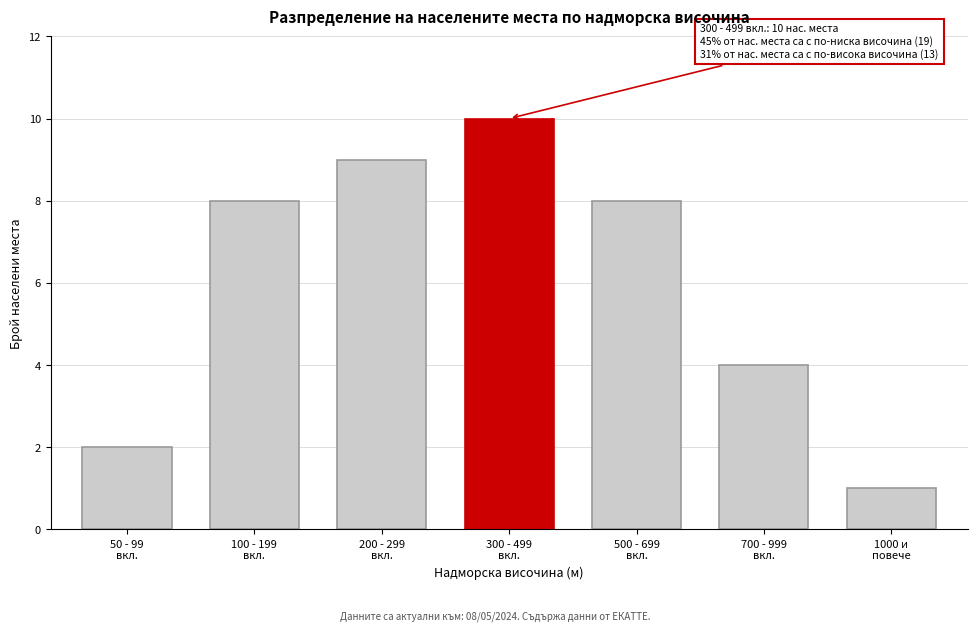

Reading right to left, list all the values displayed in this chart.

1	4	8	10	9	8	2